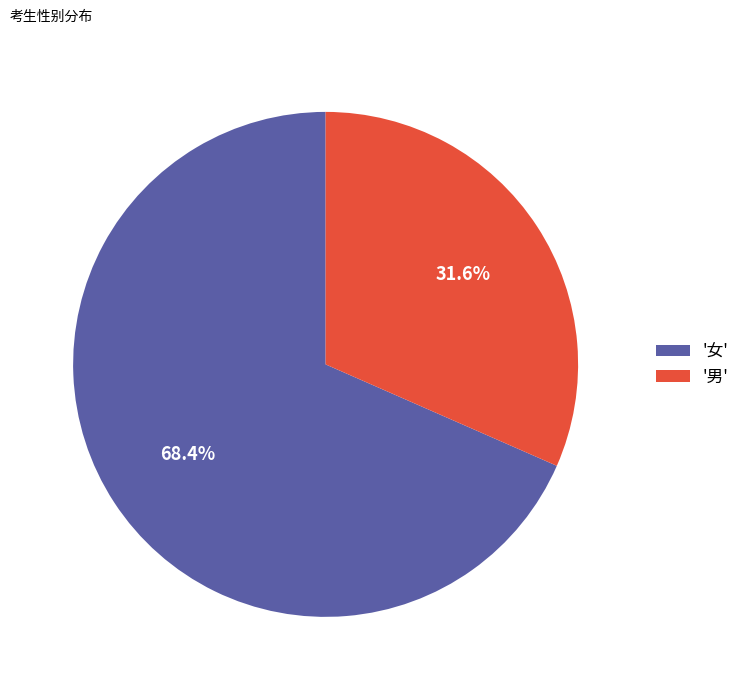

How many segments does this pie chart have?

2